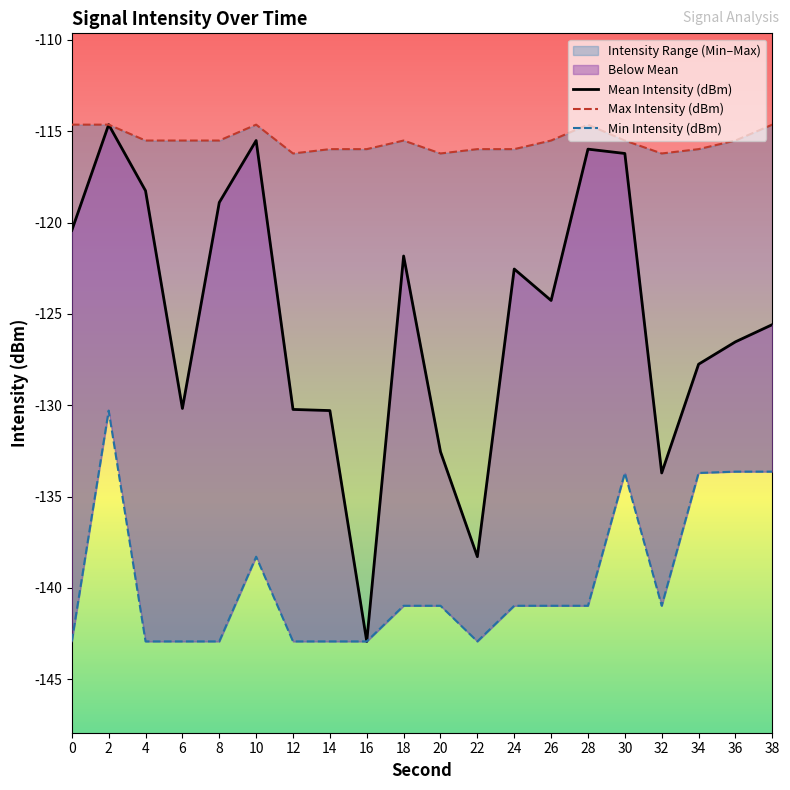

Reading left to right, list all the values displayed in this chart.

Mean Intensity (dBm): -120.4	-114.6	-118.3	-130.2	-118.9	-115.5	-130.2	-130.3	-142.9	-121.8	-132.5	-138.3	-122.5	-124.3	-116.0	-116.2	-133.7	-127.8	-126.5	-125.6
Max Intensity (dBm): -114.6	-114.6	-115.5	-115.5	-115.5	-114.6	-116.2	-116.0	-116.0	-115.5	-116.2	-116.0	-116.0	-115.5	-114.6	-115.5	-116.2	-116.0	-115.5	-114.6
Min Intensity (dBm): -142.9	-130.3	-142.9	-142.9	-142.9	-138.3	-142.9	-142.9	-142.9	-141.0	-141.0	-142.9	-141.0	-141.0	-141.0	-133.7	-141.0	-133.7	-133.6	-133.6